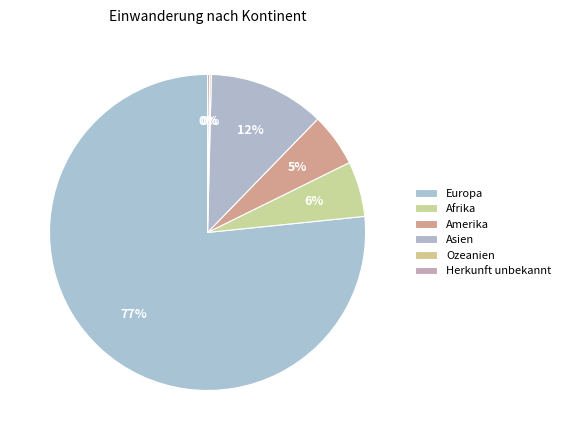

To the nearest percent, what is the difference between the Amerika and Europa slice percentages?

71%